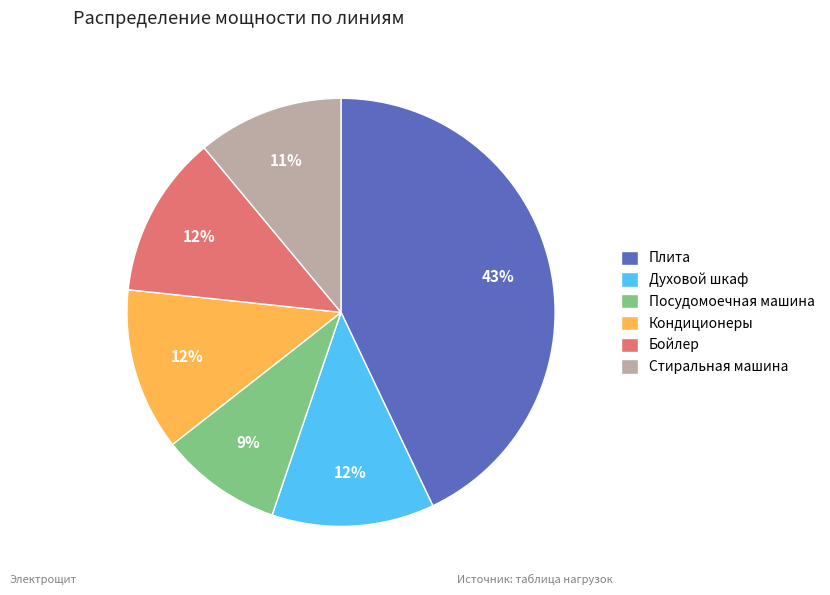

What is the largest slice in the pie chart?

Плита